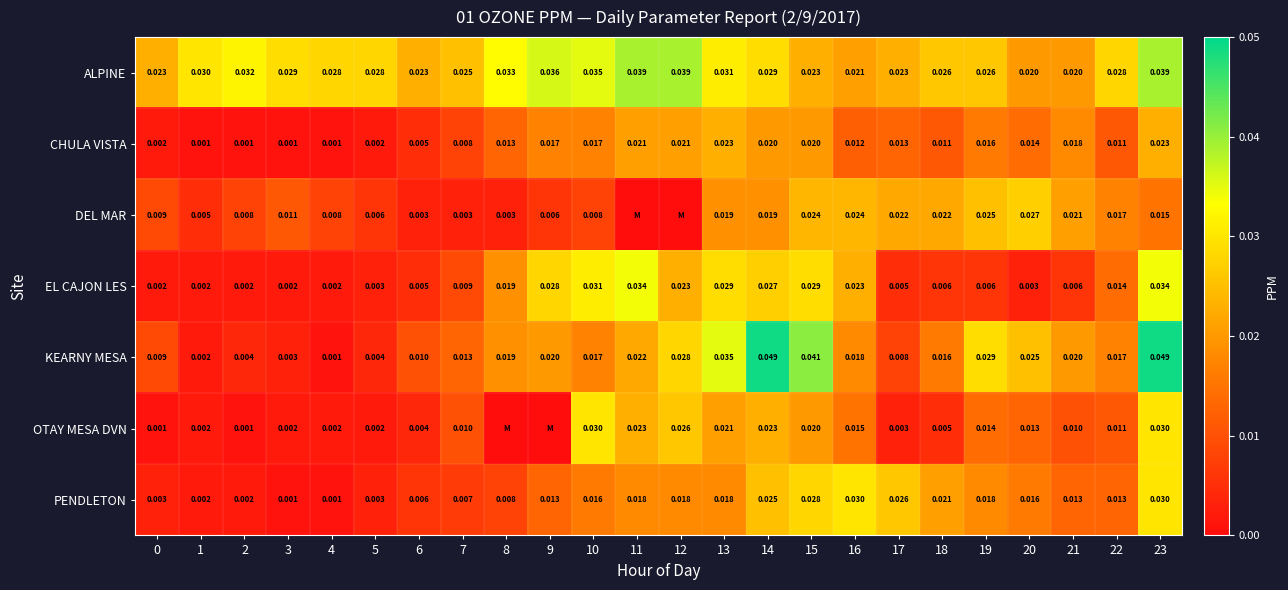

Between 3 and 20, which series saw the biggest shift?

KEARNY MESA